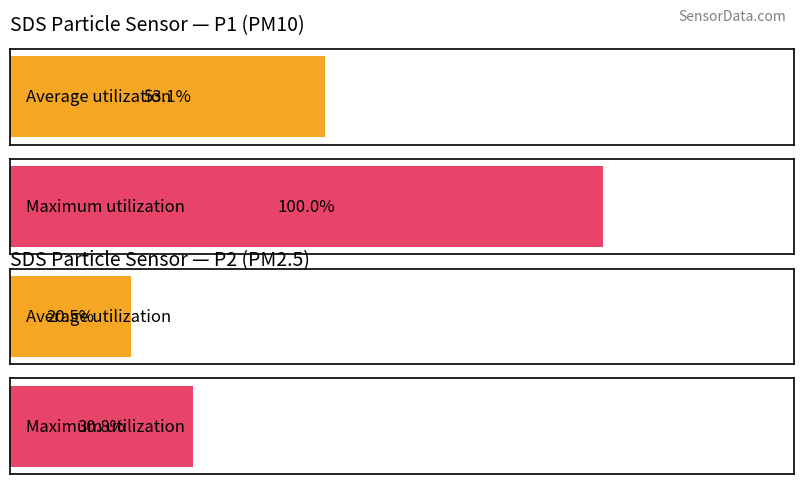

What is the difference between the maximum and minimum values in the SDS_P1 series?

3.4